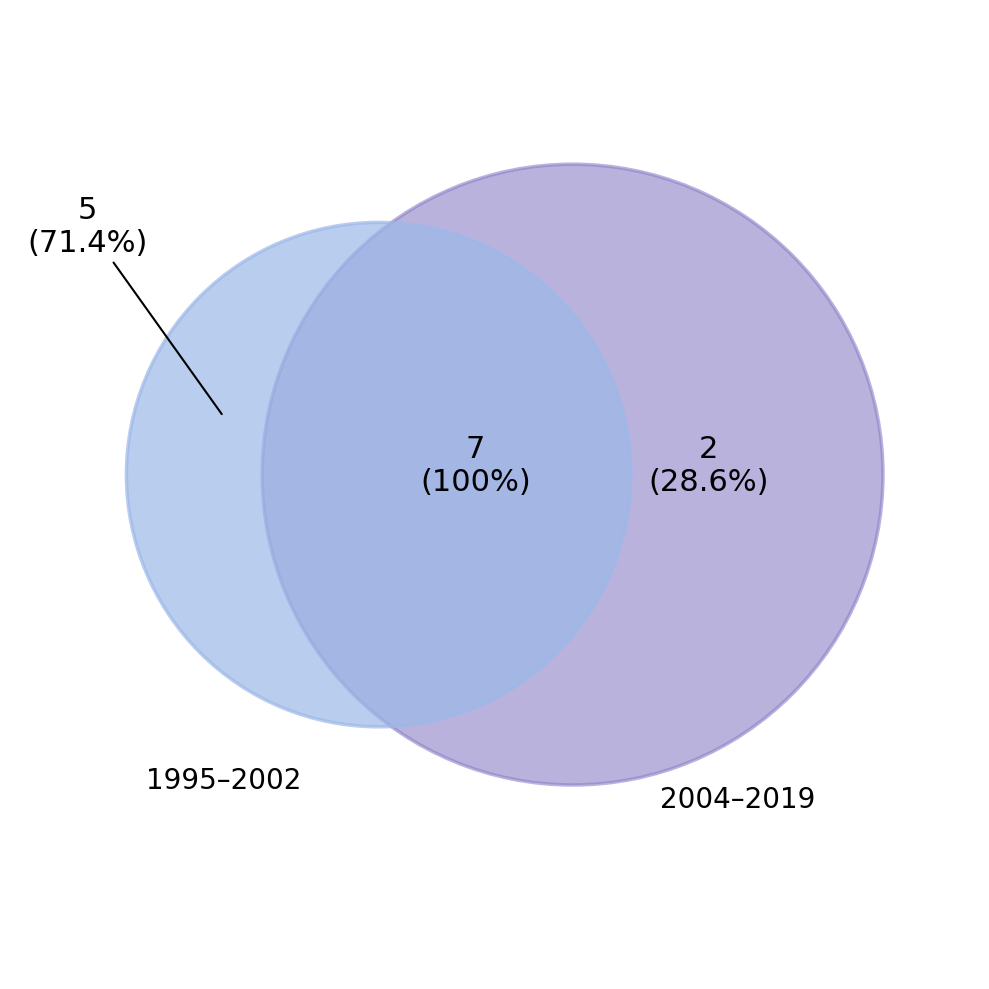

What is the total percentage of OPUS4-17344 and OPUS4-14224?

28.6%